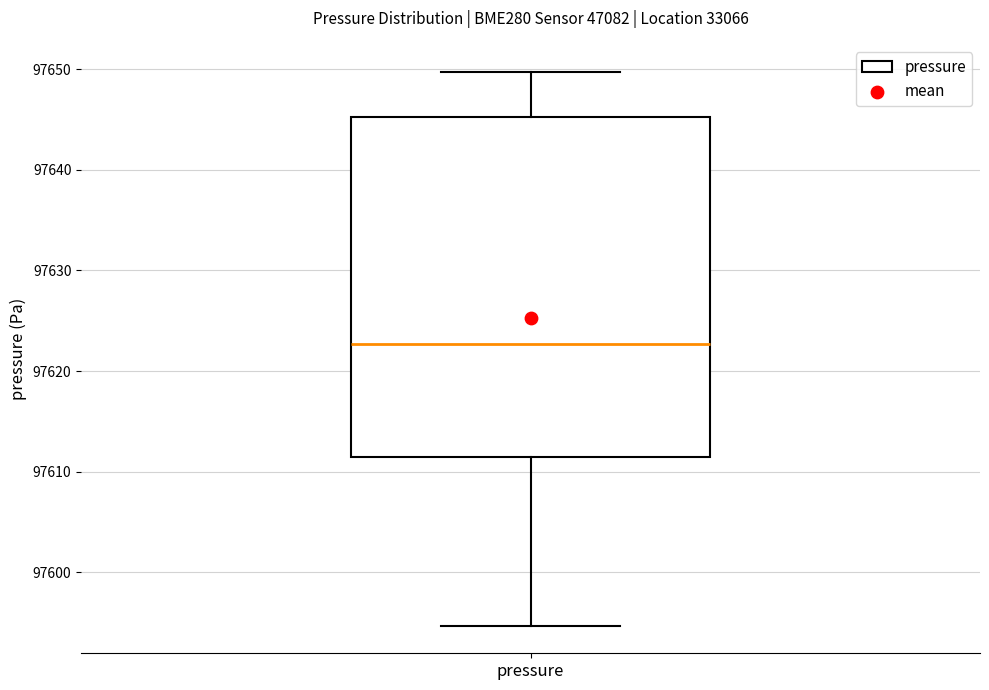

Read this box plot against the y-axis: the position of the median line, the range covered by the box, and the ends of both whiskers. The values are not printed on the chart, so give them approximately, as read against the axis.

median 97623, box 97611 to 97645, whiskers 97595 to 97650